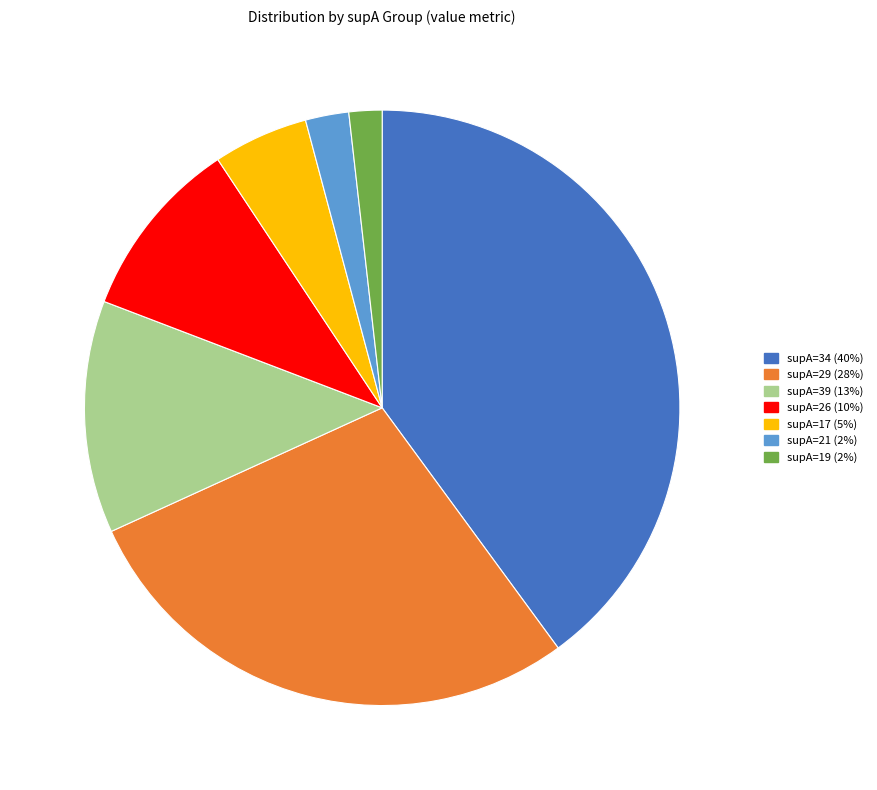

Do supA=29 (28%) and supA=21 (2%) together represent more than half of the pie?

No